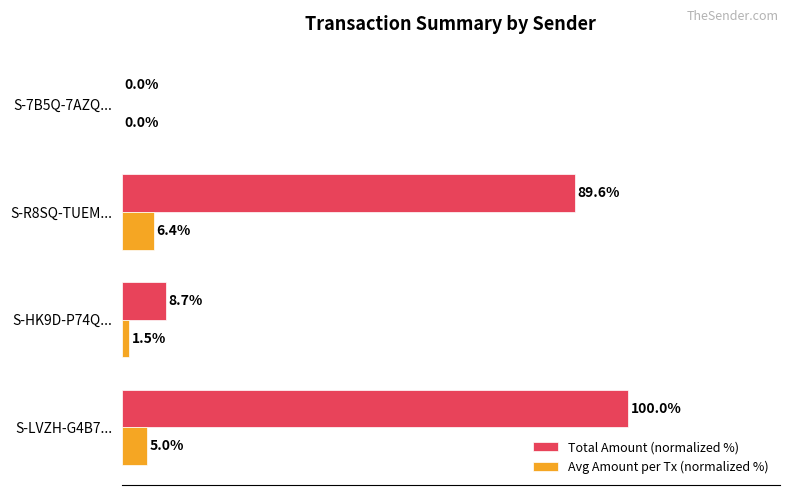

At which label does Total Amount (normalized %) reach its peak?

S-LVZH-G4B7...